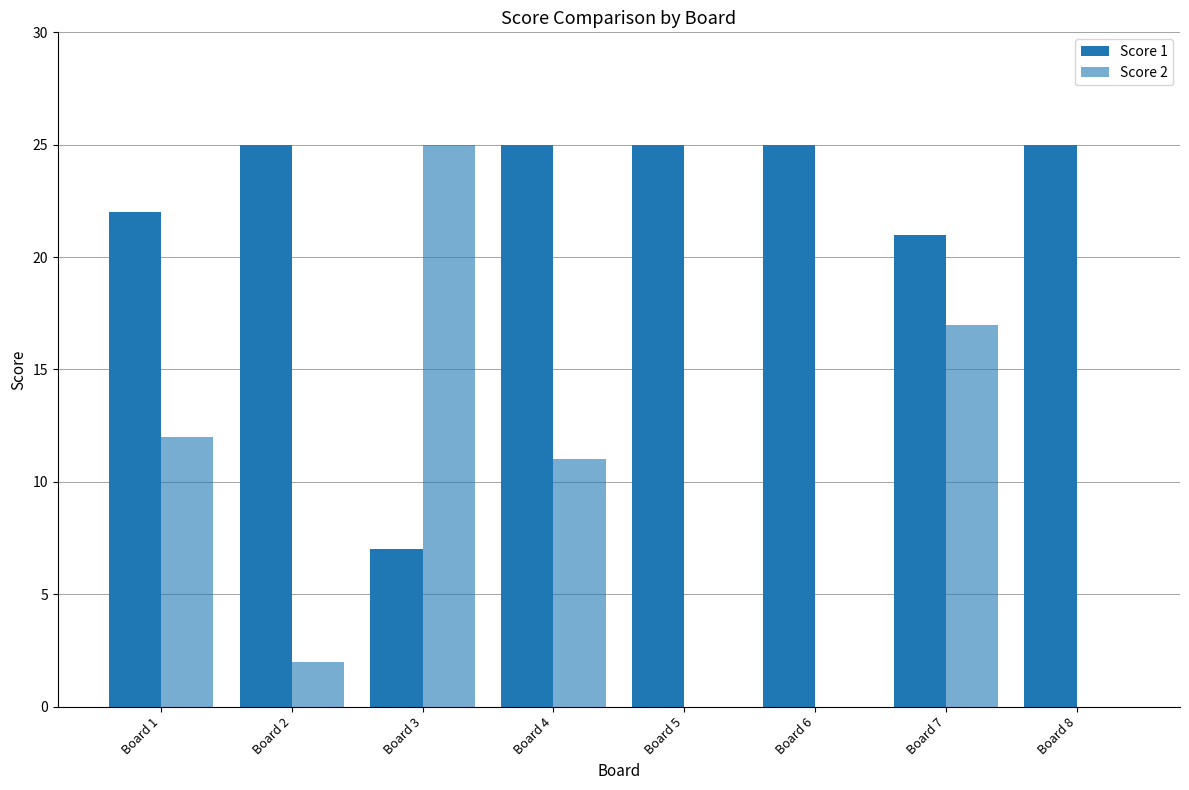

What is the approximate value of Score 1 at Board 7, to the nearest 10?

20